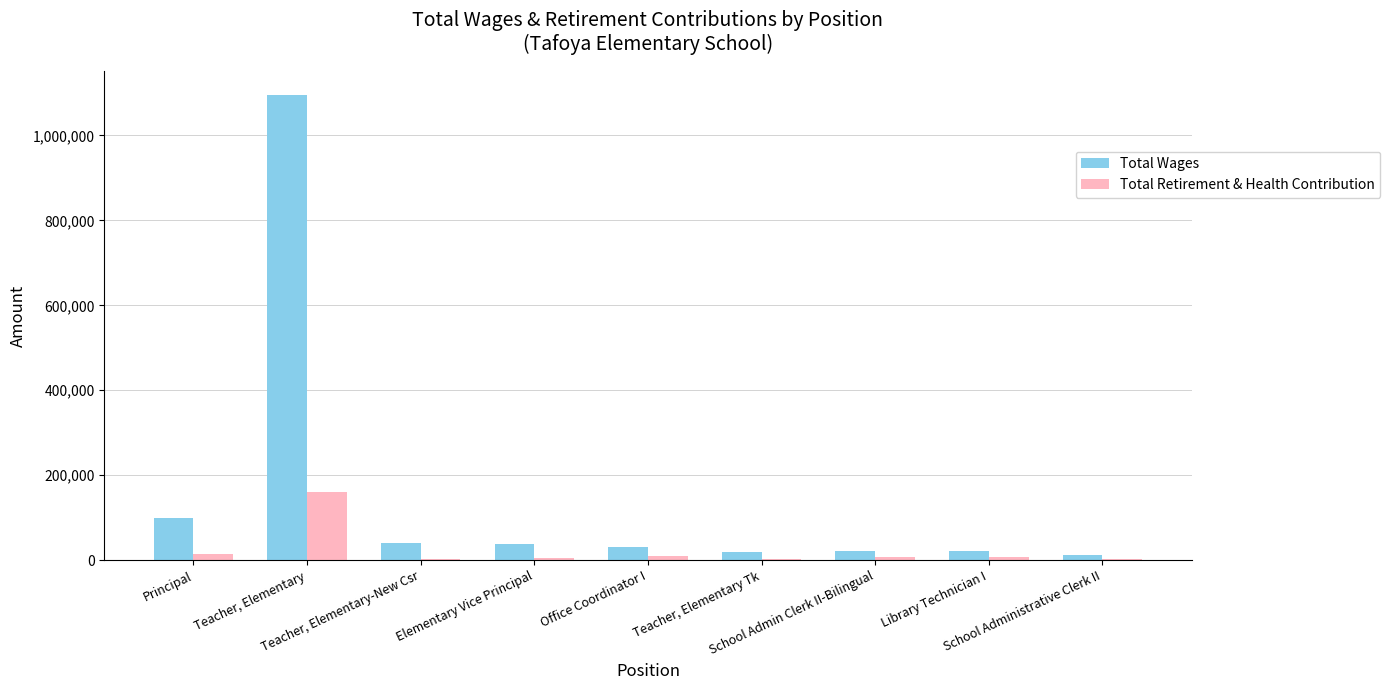

What is the sum of all Total Wages values?

1381356